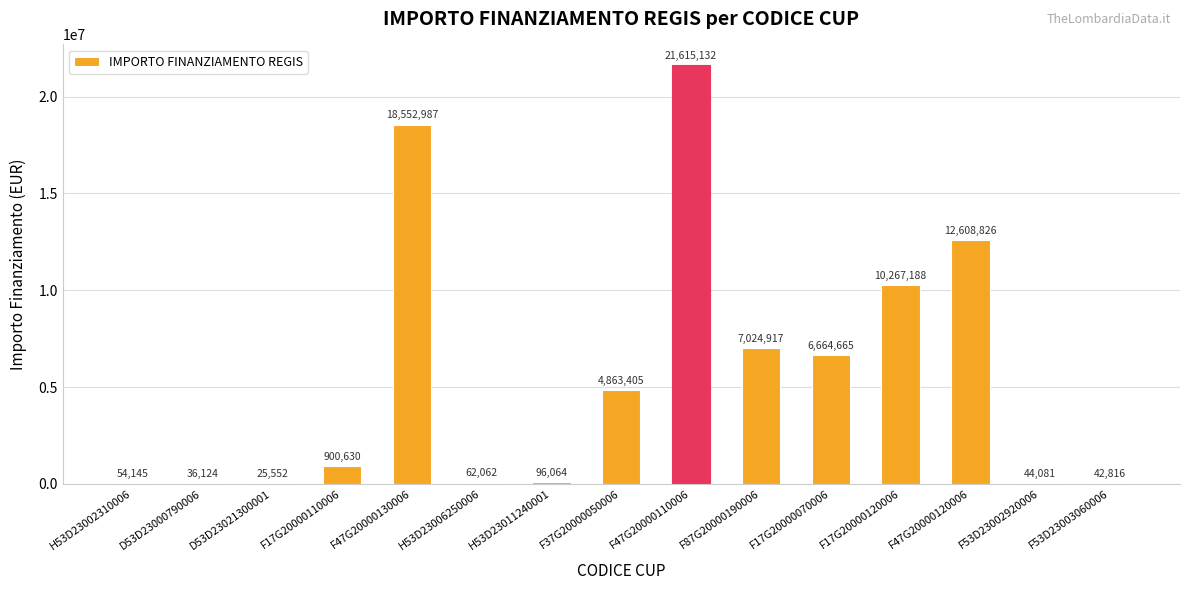

The chart shows a value of 35369508.6 at F47G20000110006. True or false?

False